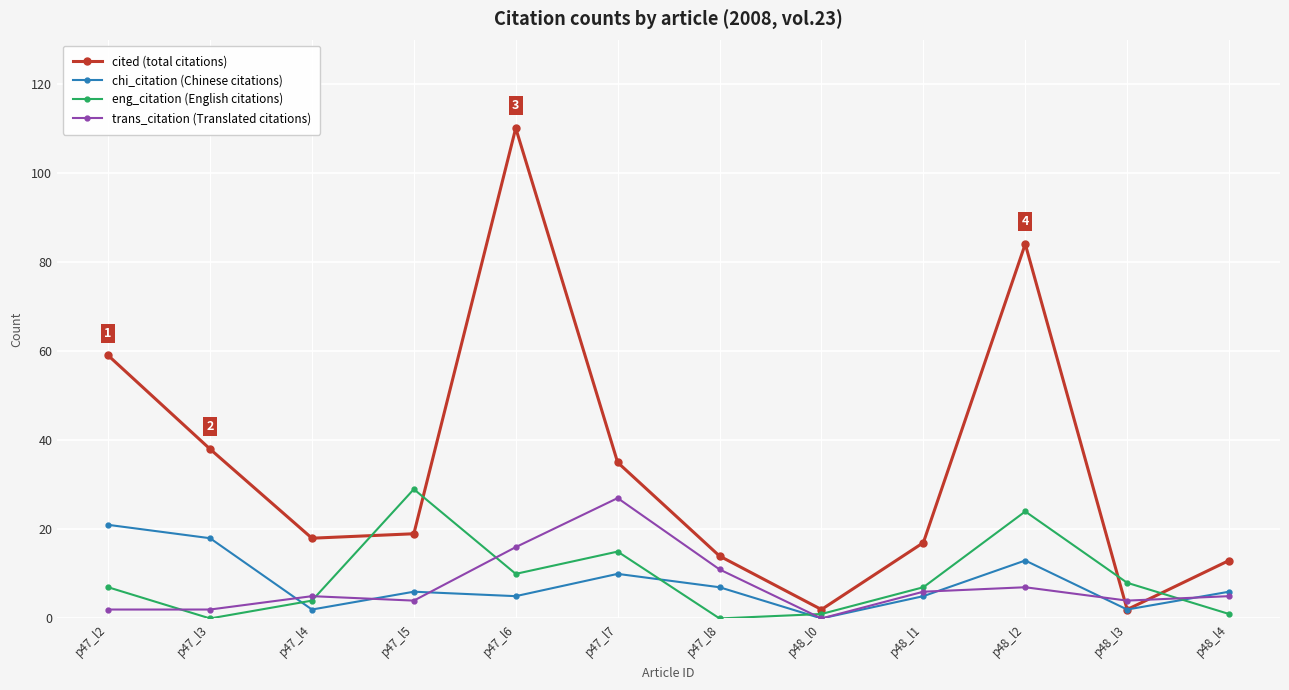

Rank the series by their maximum value, from highest to lowest.

cited (total citations), eng_citation (English citations), trans_citation (Translated citations), chi_citation (Chinese citations)